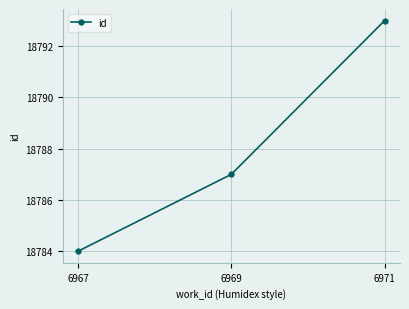

How many lines are shown in the chart?

1